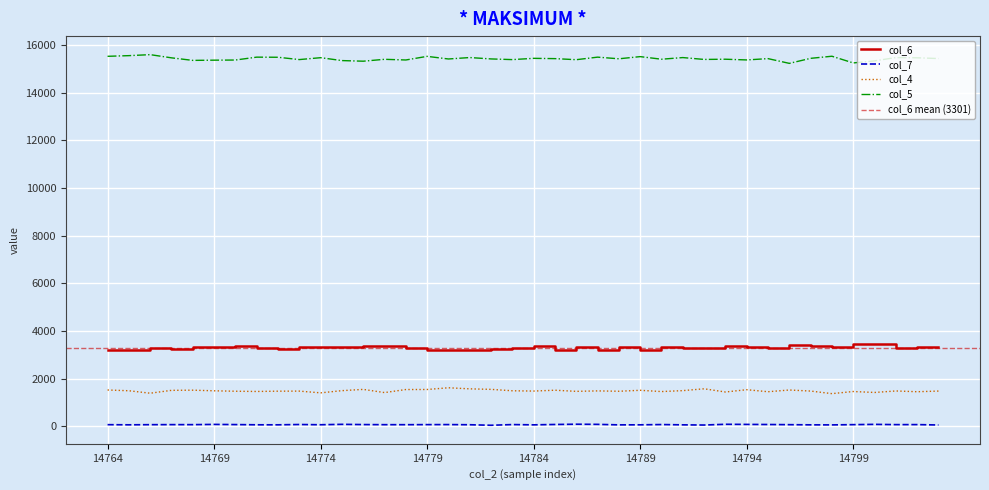

Which label corresponds to the largest value in the chart?

14766